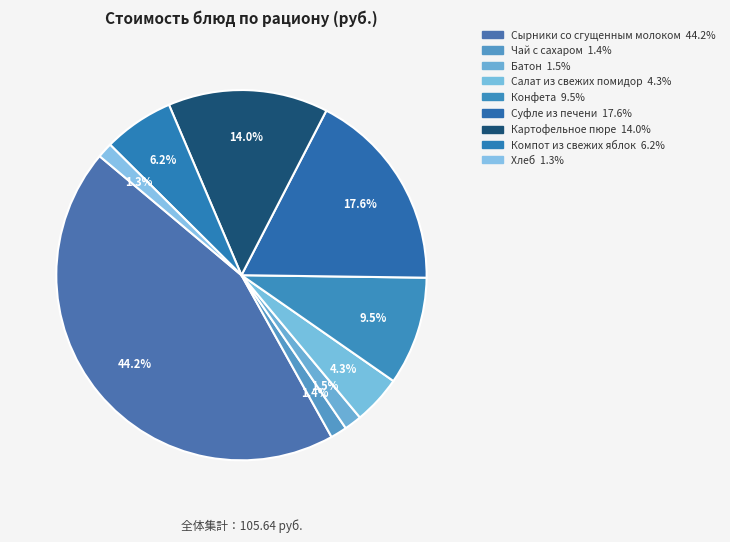

Which slice is the smallest?

Хлеб